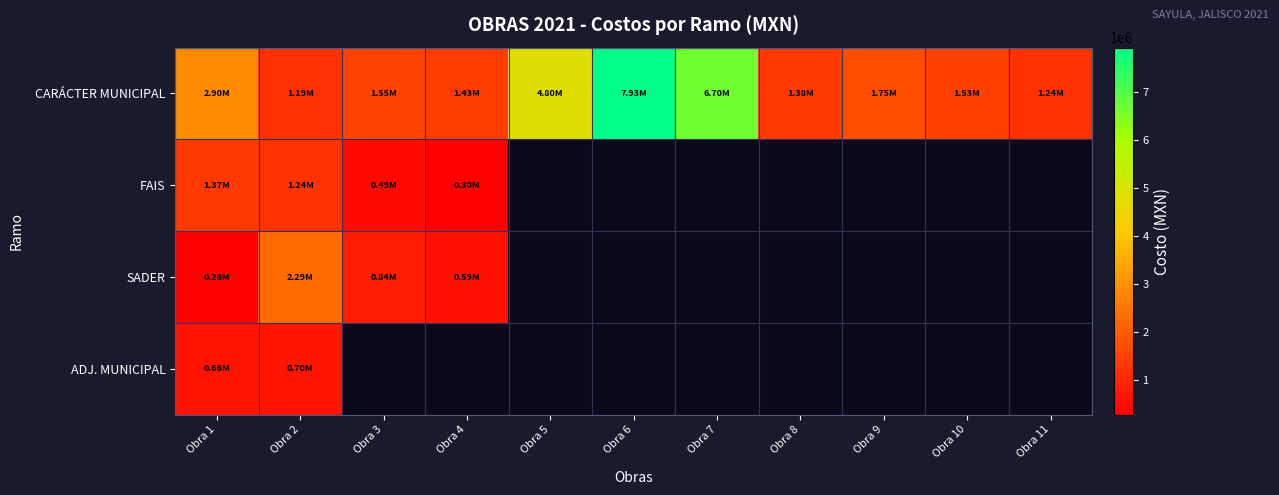

At how many categories does at least one series exceed 5595361?

2